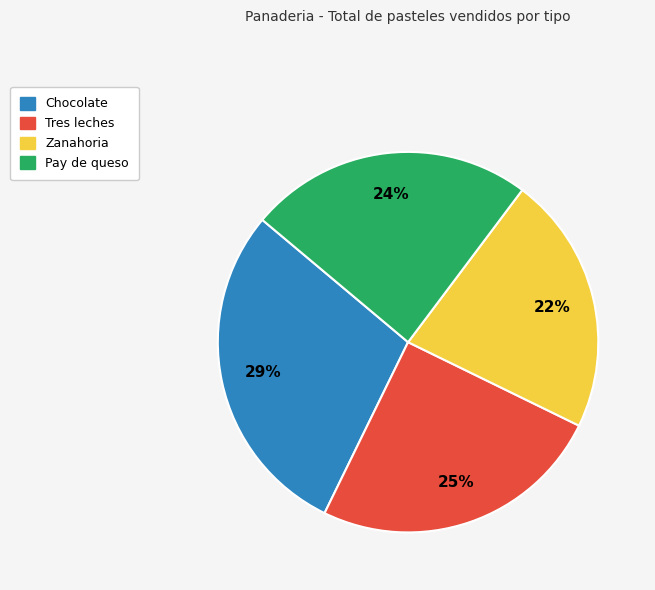

To the nearest percent, what is the combined percentage of Chocolate and Zanahoria?

51%